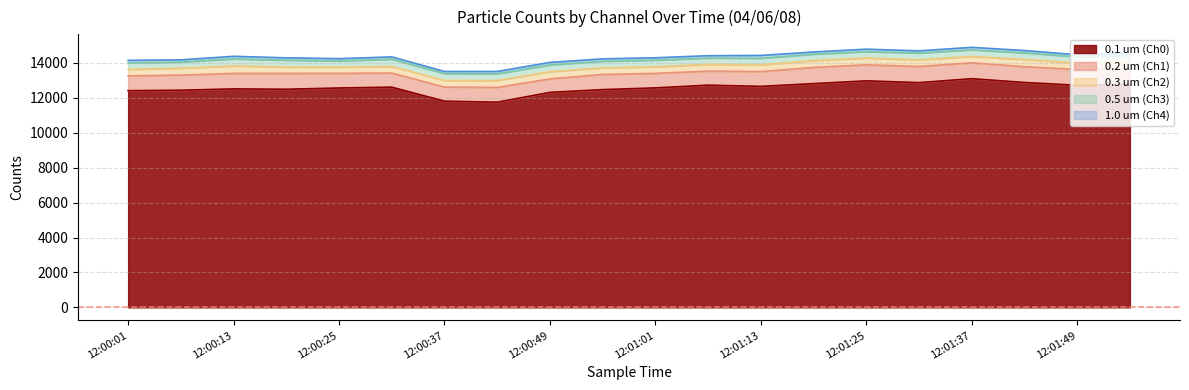

The 0.5 um (Ch3) series shows 117 at 12:01:13. True or false?

False